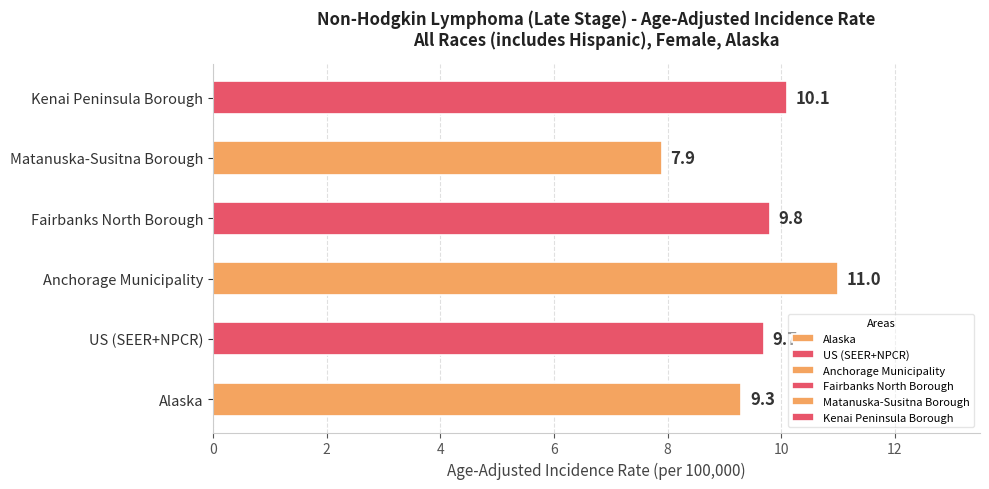

Reading bottom to top, transcribe all the data shown in this chart.

Alaska=9.3	US (SEER+NPCR)=9.7	Anchorage Municipality=11.0	Fairbanks North Borough=9.8	Matanuska-Susitna Borough=7.9	Kenai Peninsula Borough=10.1